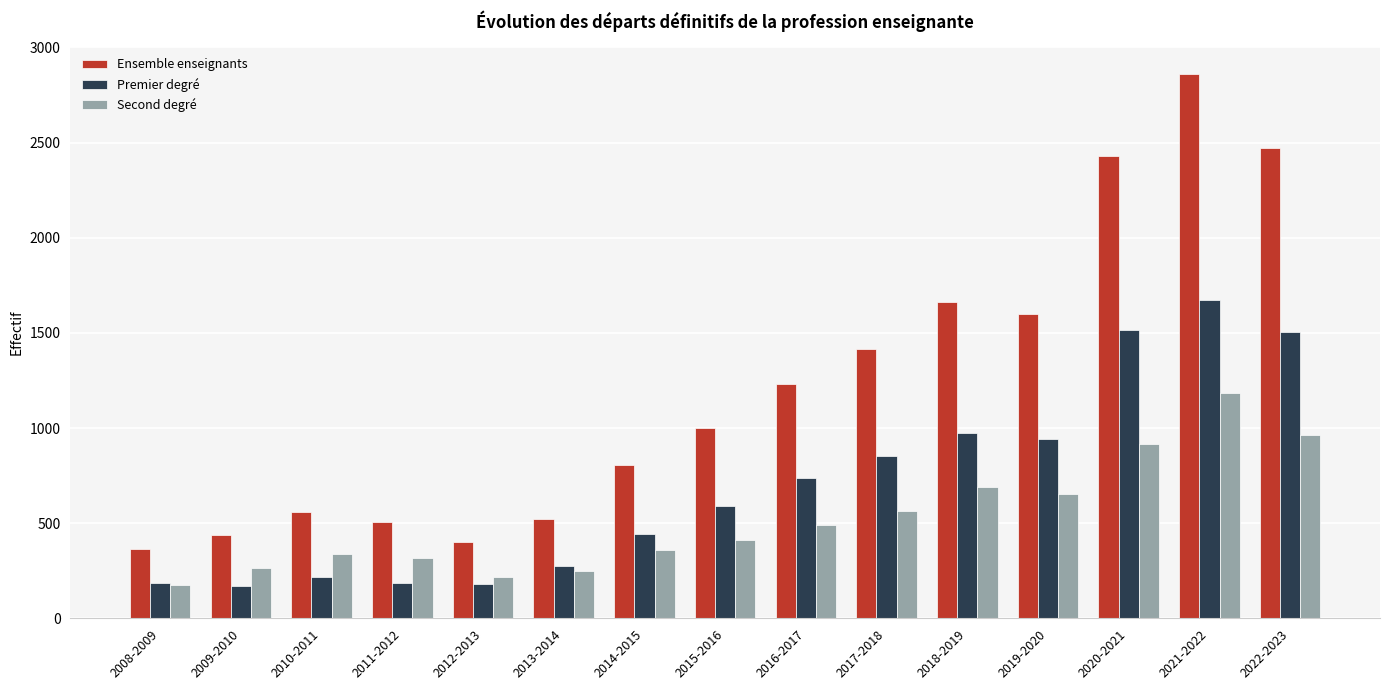

Which series has the widest spread of values?

Ensemble enseignants